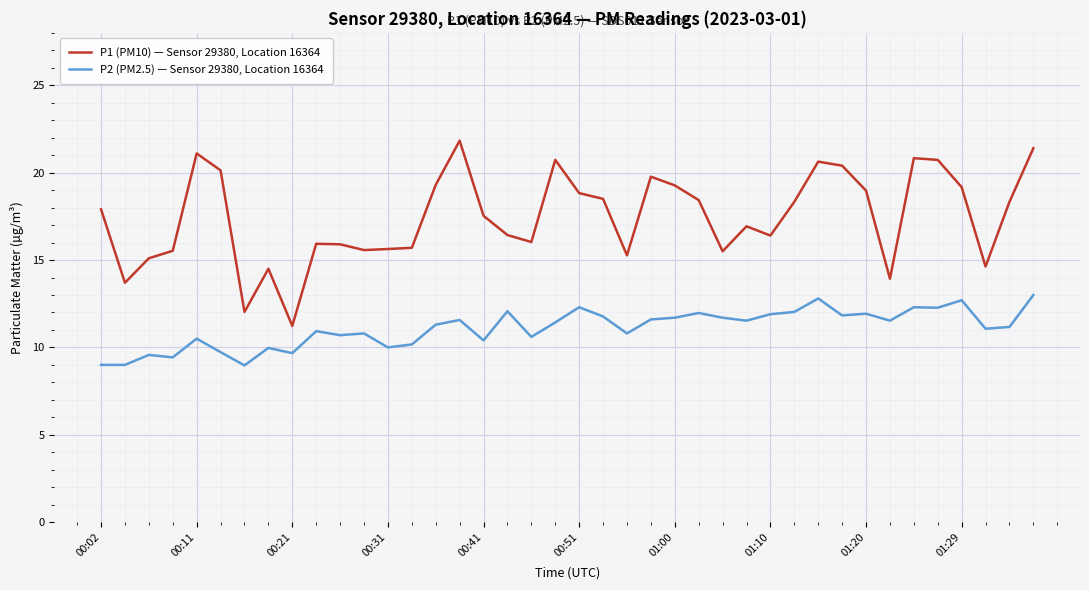

What is the difference between the maximum and minimum values in the P2 (PM2.5) — Sensor 29380, Location 16364 series?

4.0